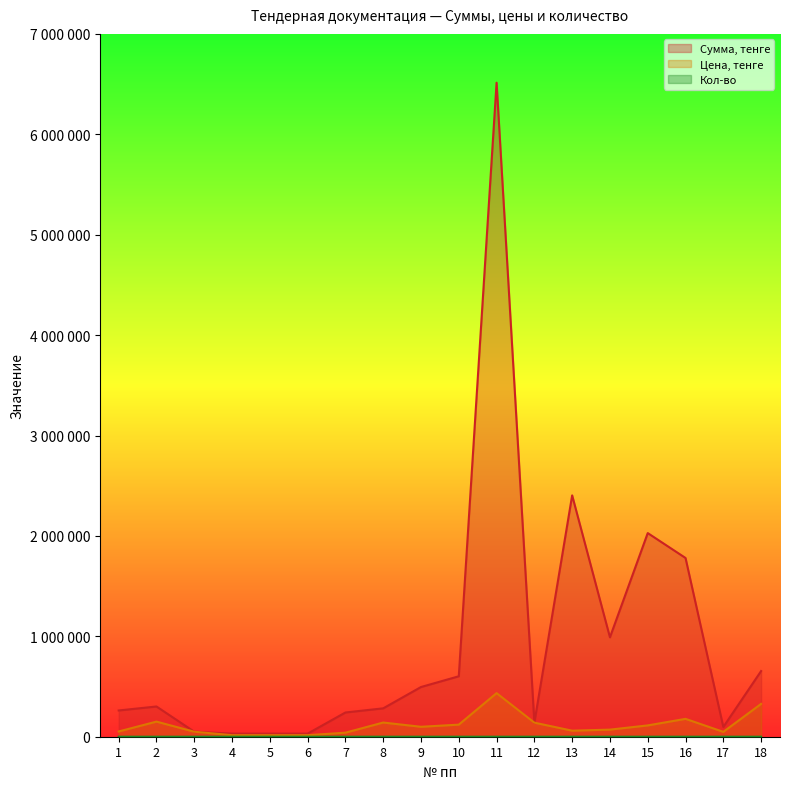

Rank the categories by Цена, тенге value from highest to lowest.

11, 18, 16, 2, 8, 12, 10, 15, 9, 14, 13, 1, 3, 17, 7, 4, 5, 6